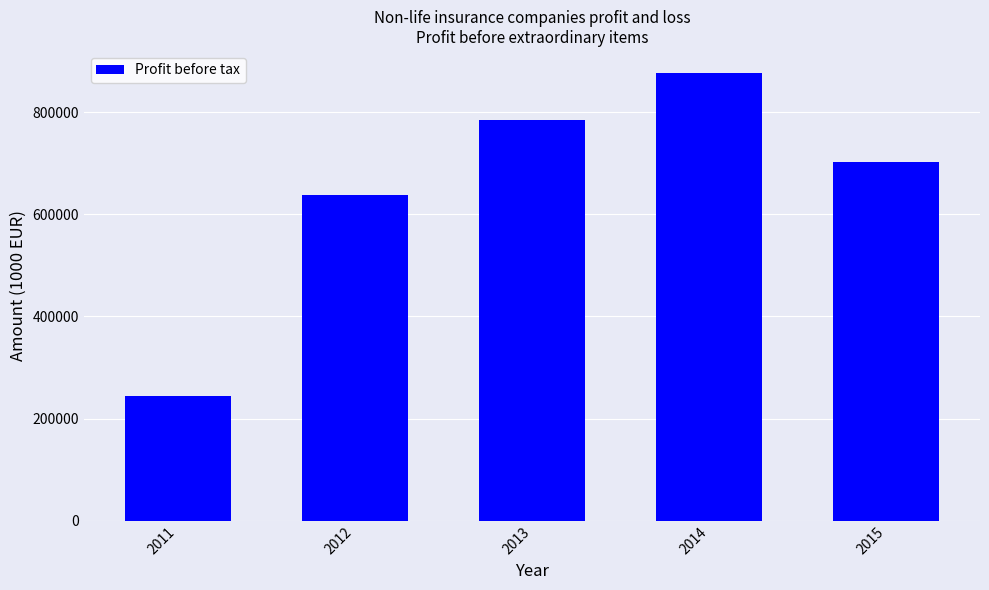

What is the value of the 4th bar from the left?

876051.1